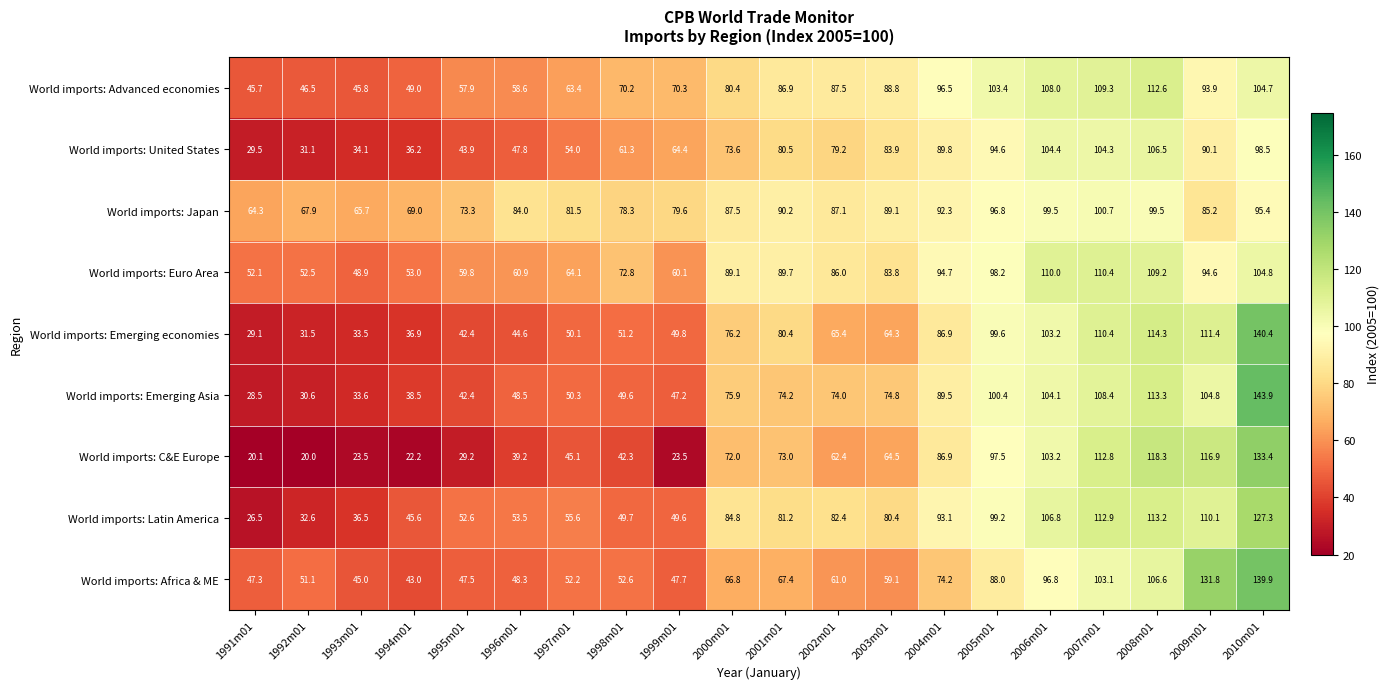

The World imports: Africa & ME series shows 78.2 at 1992m01. True or false?

False